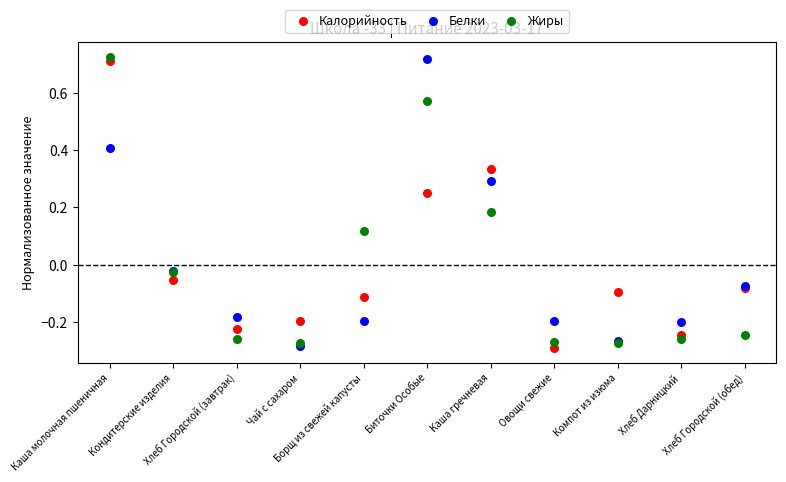

What are all the series names shown in the legend?

Калорийность, Белки, Жиры